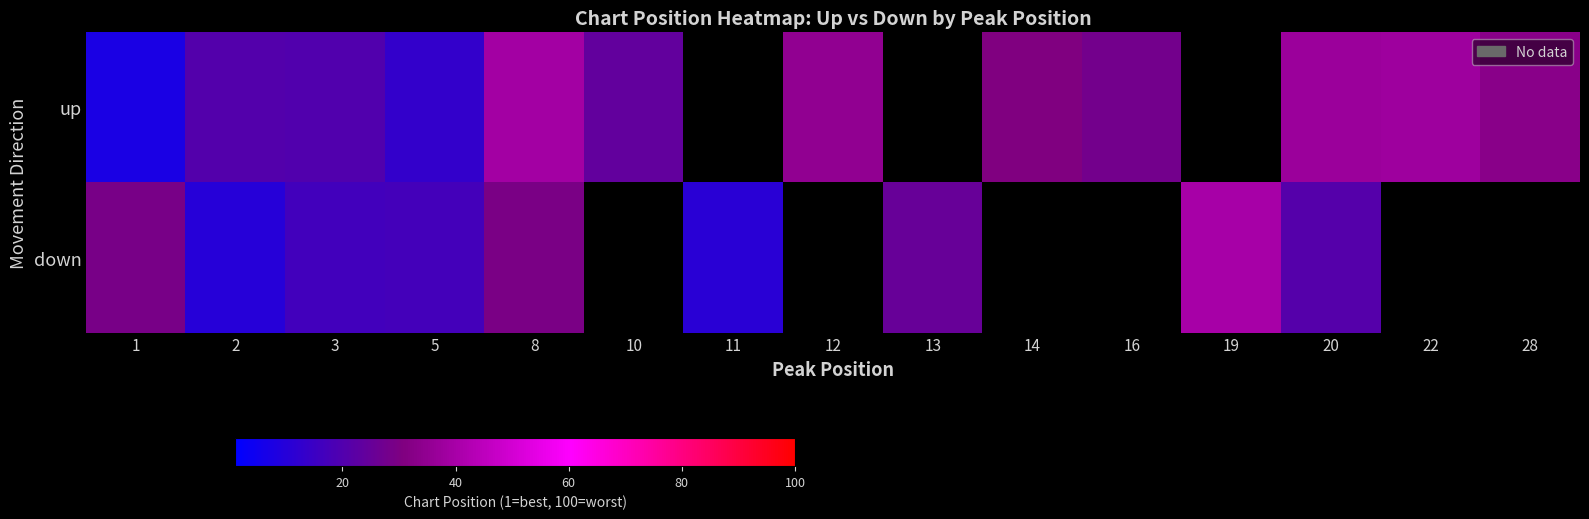

Is the value of down at 19 greater than the value of up at 14?

Yes